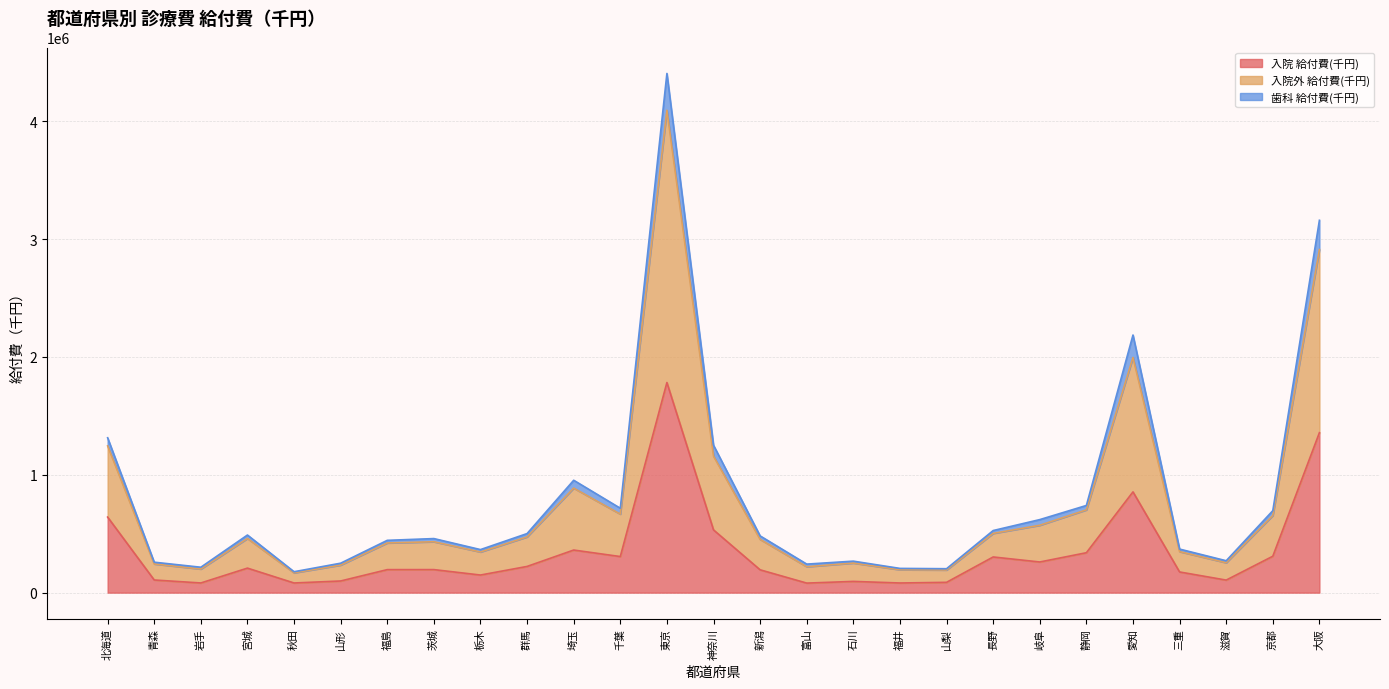

True or false: 入院外 給付費(千円) and 歯科 給付費(千円) cross at least once.

False